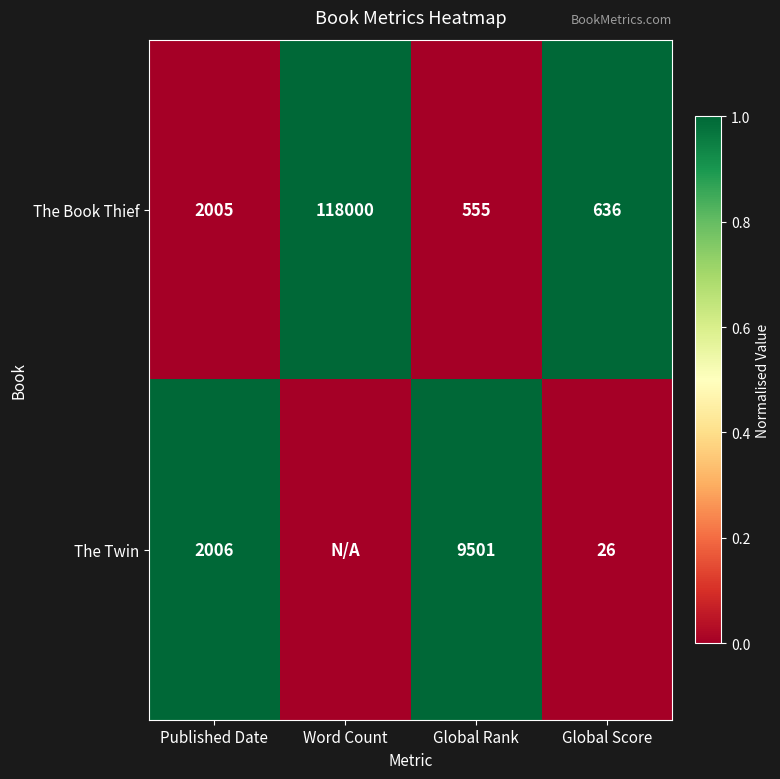

Between Word Count and Published Date, which is larger?

Word Count